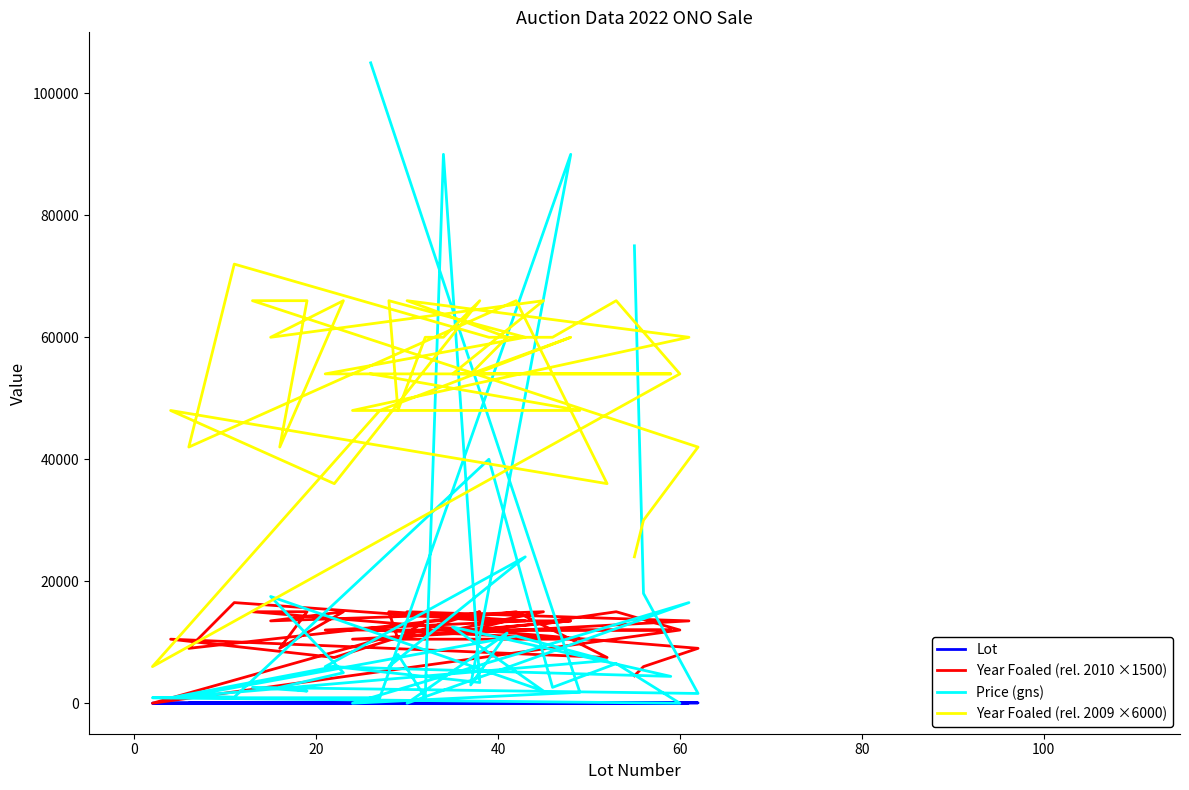

How many lines are shown in the chart?

4